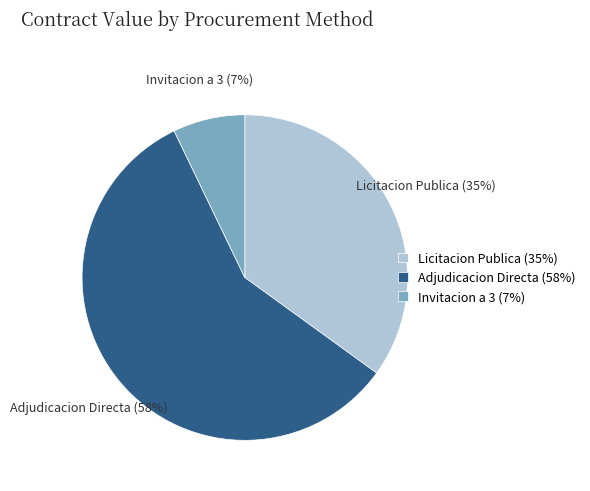

To the nearest percent, what portion does Licitacion Publica (35%) represent?

35%